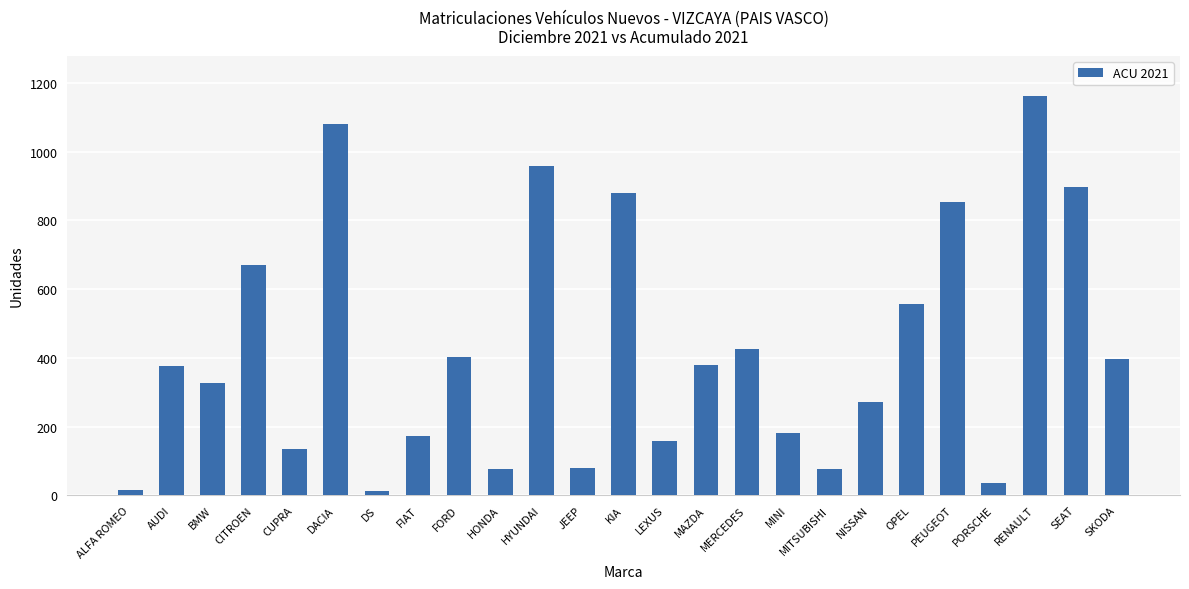

True or false: the data shows 259 at FIAT.

False